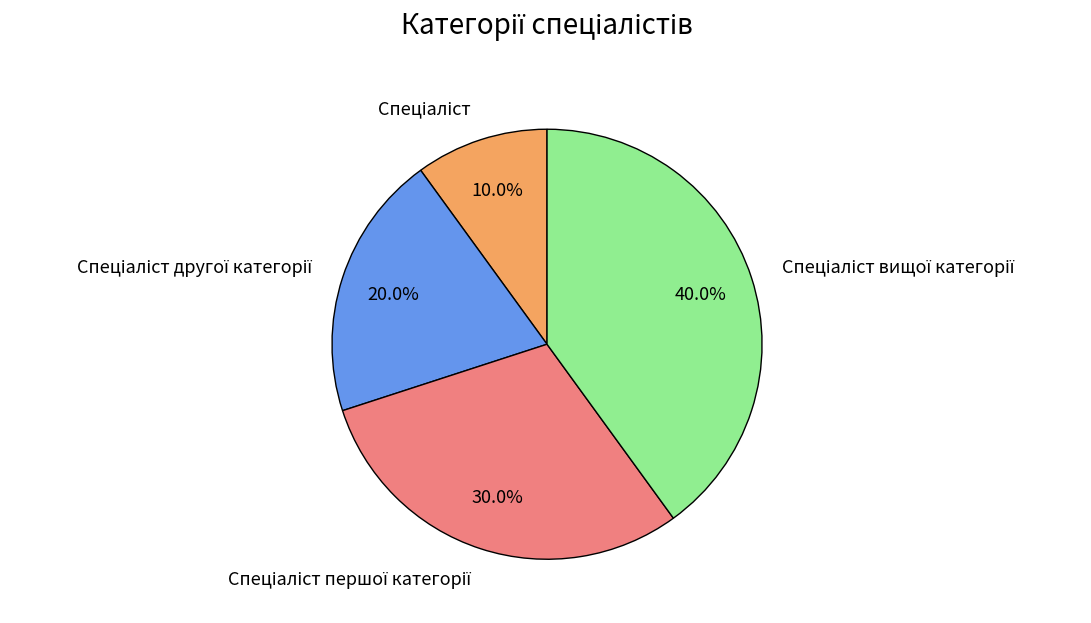

Is there any slice that represents more than half of the pie?

No